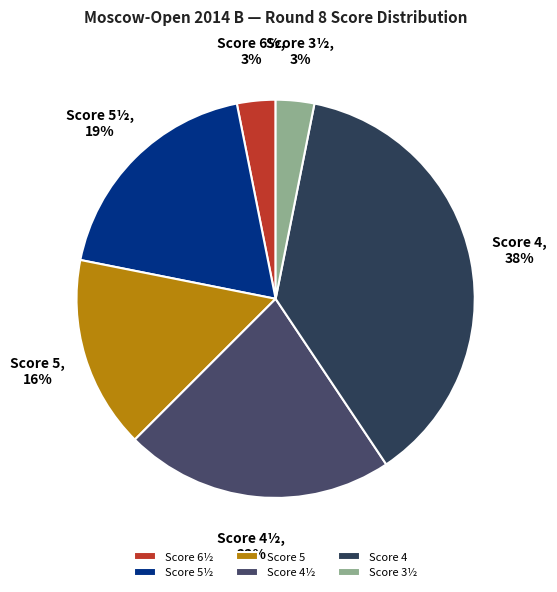

To the nearest percent, what is the difference between the Score 4½ and Score 5½ slice percentages?

3%